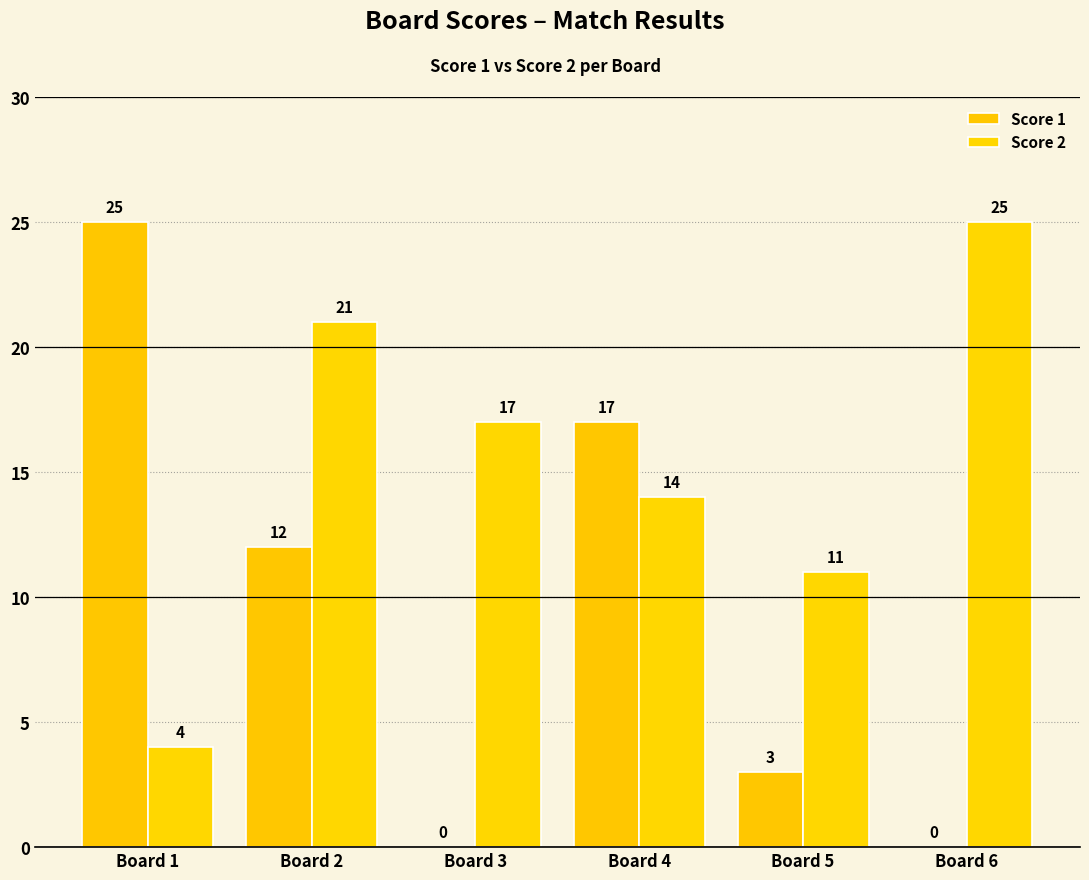

What is the difference between the Score 1 values at Board 1 and Board 4?

8